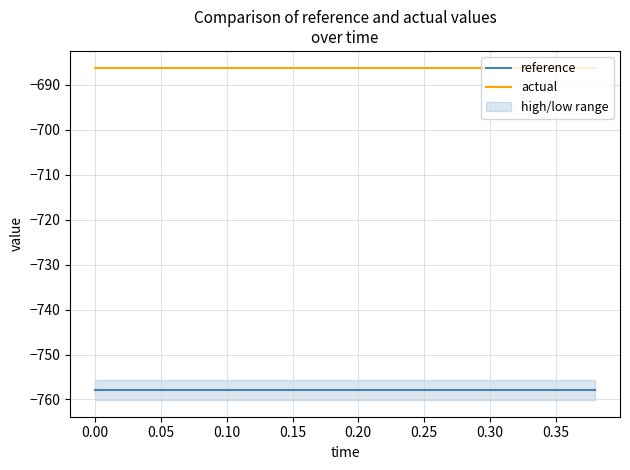

True or false: reference and actual intersect in this chart.

False